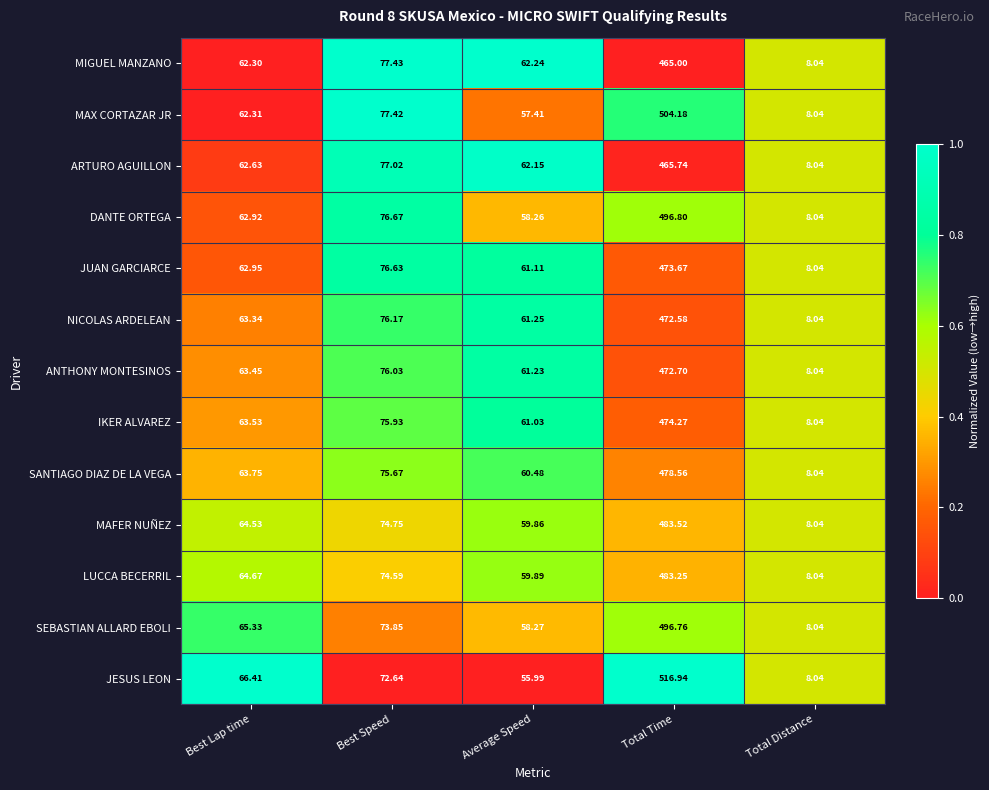

Rank the categories by NICOLAS ARDELEAN value from highest to lowest.

Total Time, Best Speed, Best Lap time, Average Speed, Total Distance